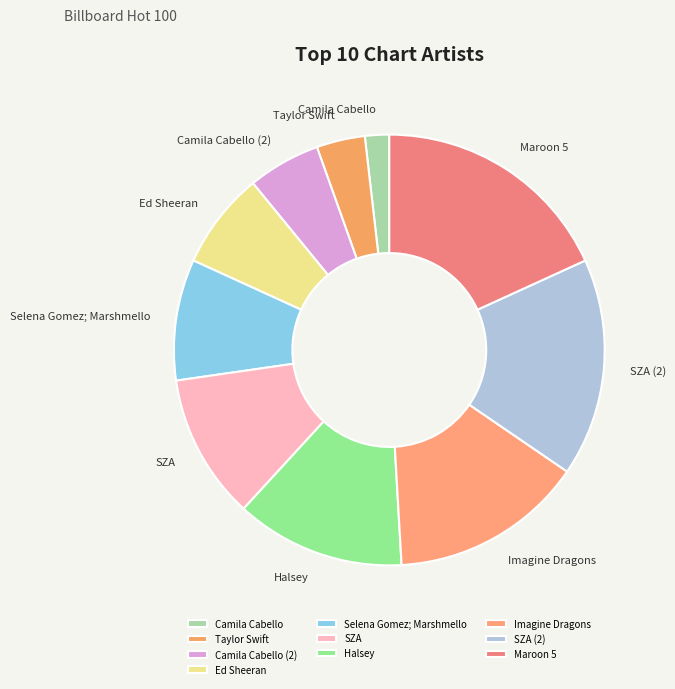

What is the ratio of the value at Taylor Swift to the value at Ed Sheeran?

0.5